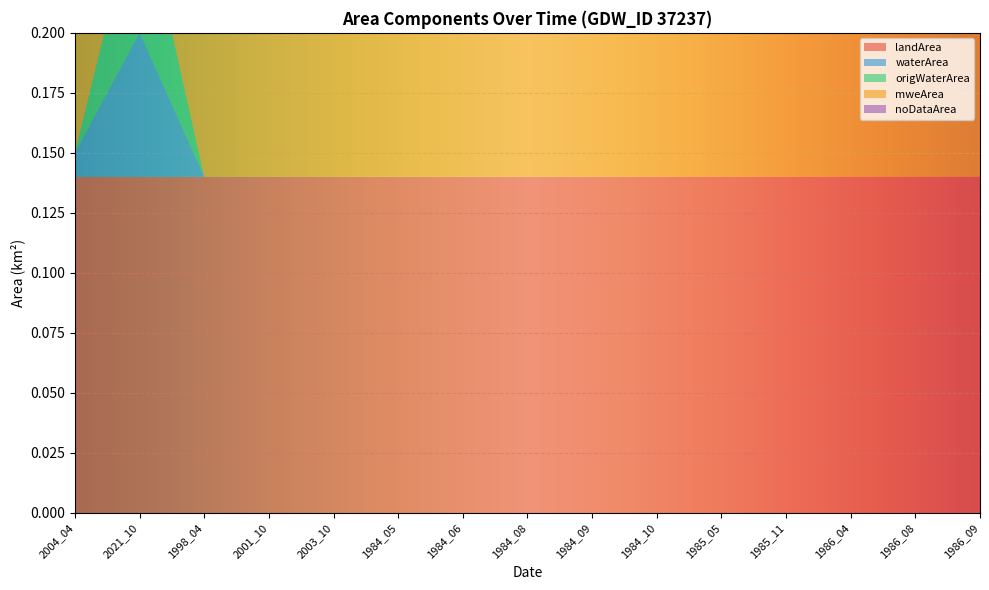

Reading left to right, list all the values displayed in this chart.

landArea: 0.1	0.1	0.1	0.1	0.1	0.1	0.1	0.1	0.1	0.1	0.1	0.1	0.1	0.1	0.1
waterArea: 0.0	0.1	0.0	0.0	0.0	0.0	0.0	0.0	0.0	0.0	0.0	0.0	0.0	0.0	0.0
origWaterArea: 0.0	0.1	0.0	0.0	0.0	0.0	0.0	0.0	0.0	0.0	0.0	0.0	0.0	0.0	0.0
mweArea: 0.1	0.1	0.1	0.1	0.1	0.1	0.1	0.1	0.1	0.1	0.1	0.1	0.1	0.1	0.1
noDataArea: 0.0	0.0	0.0	0.0	0.0	0.1	0.0	0.0	0.0	0.0	0.0	0.0	0.0	0.0	0.0